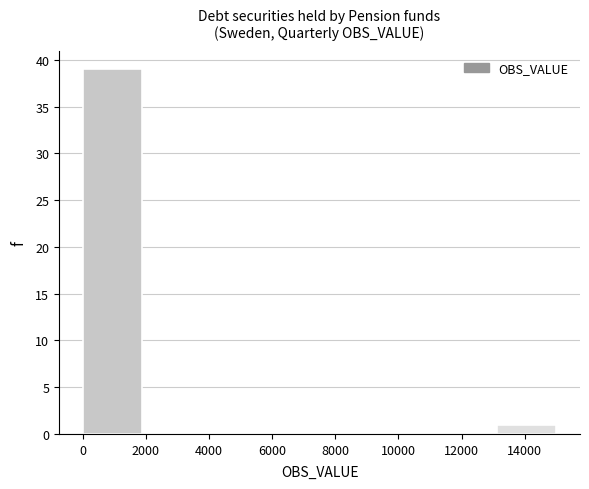

What is the height of the bar covering 0 to 1800 on the x-axis? Neither the bar edges nor the heights are printed on the chart, so give them approximately, as read against the axes.

39